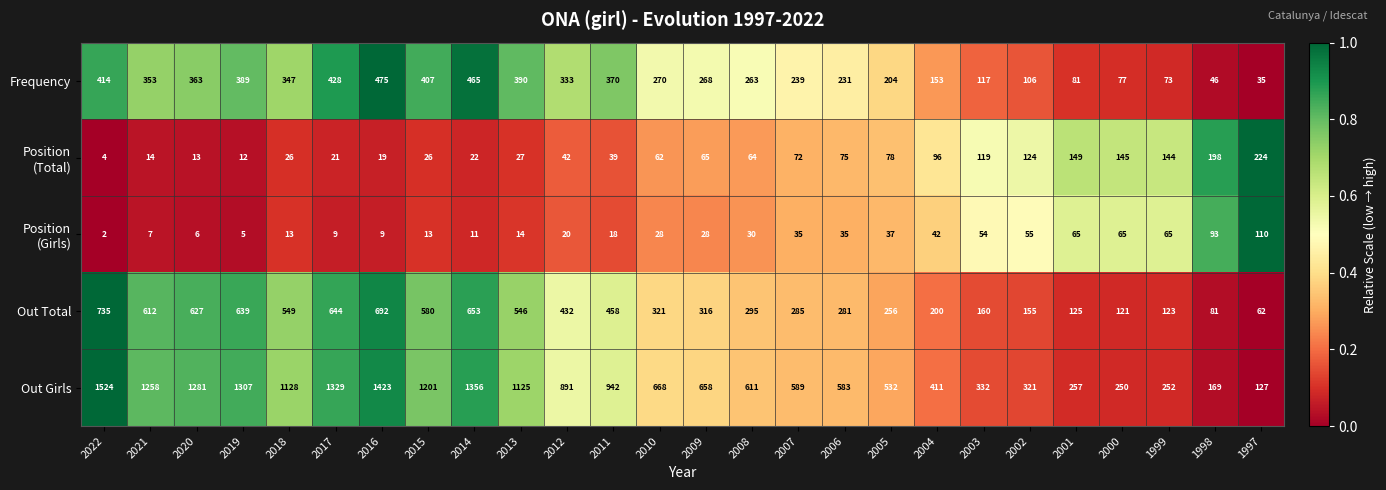

The value of Frequency at 2005 is 204. True or false?

True